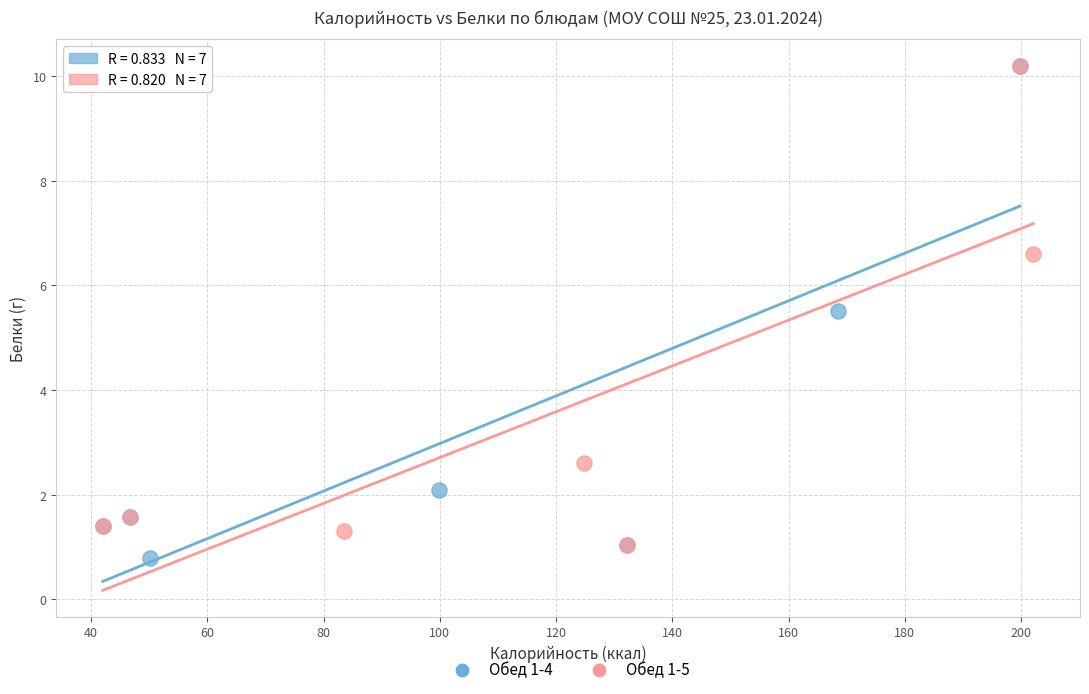

Which series has the widest spread of Y values?

Обед 1-4